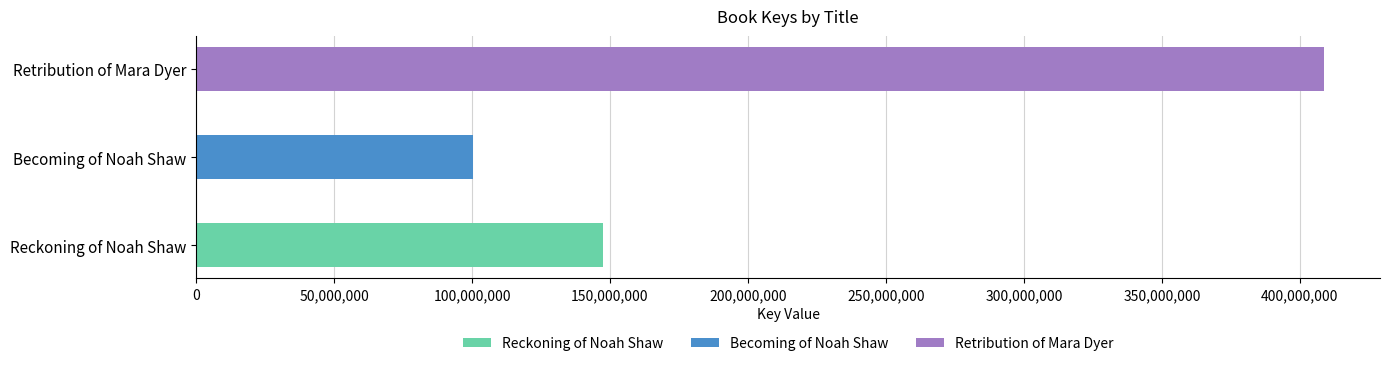

What is the change in value from Reckoning of Noah Shaw to Retribution of Mara Dyer?

+261074592